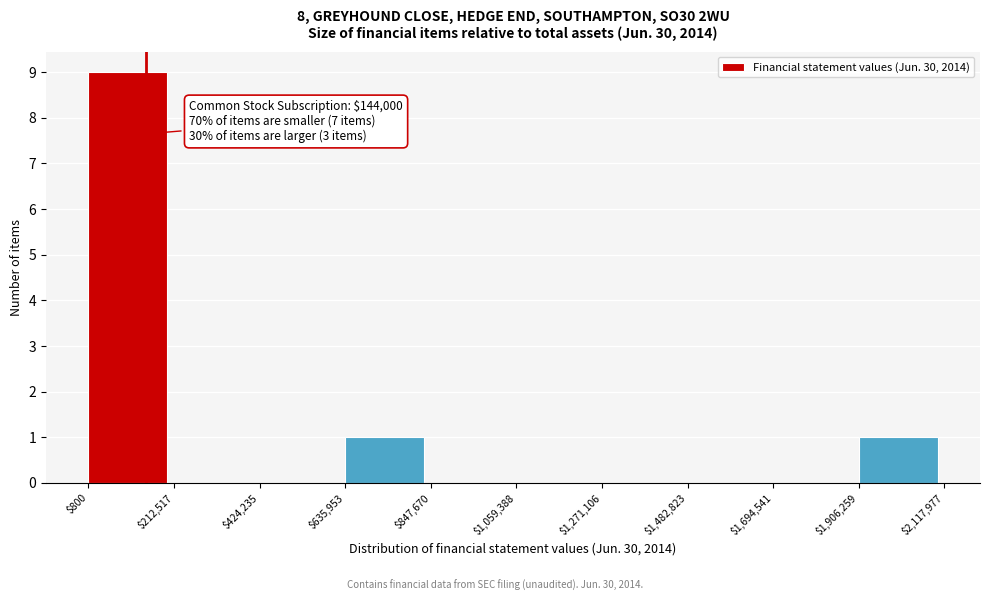

Which range on the x-axis has the tallest bar?

$800 to $212,517